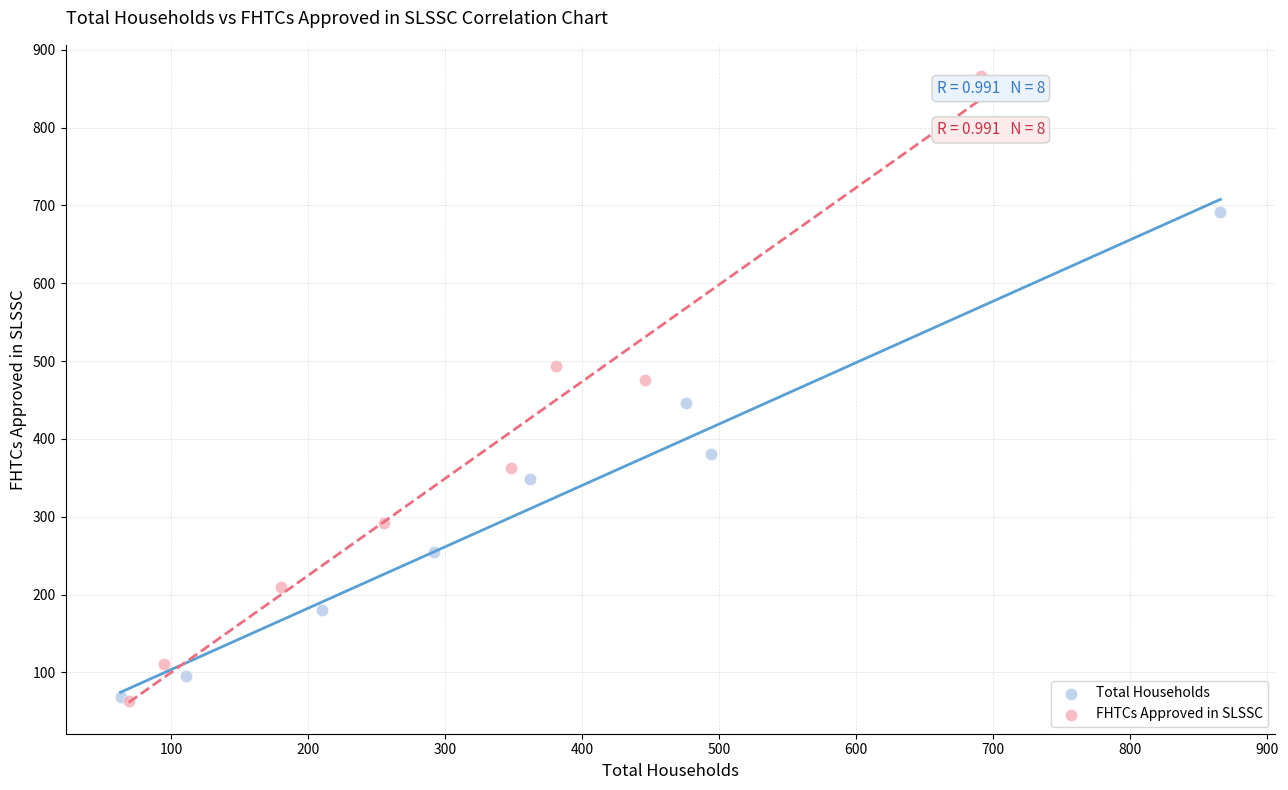

Which series has the largest Y range (max minus min)?

FHTCs Approved in SLSSC